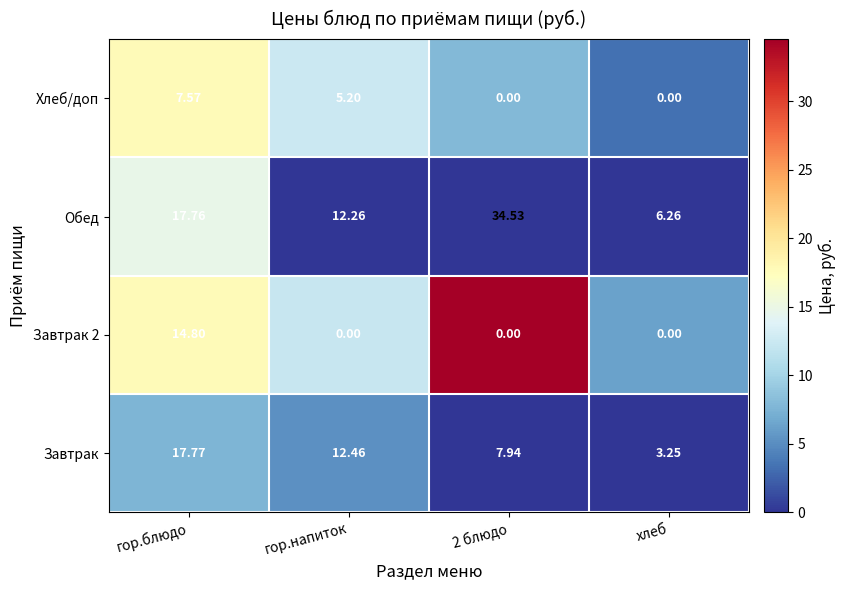

At which label is Хлеб/доп closest to 3?

гор.напиток